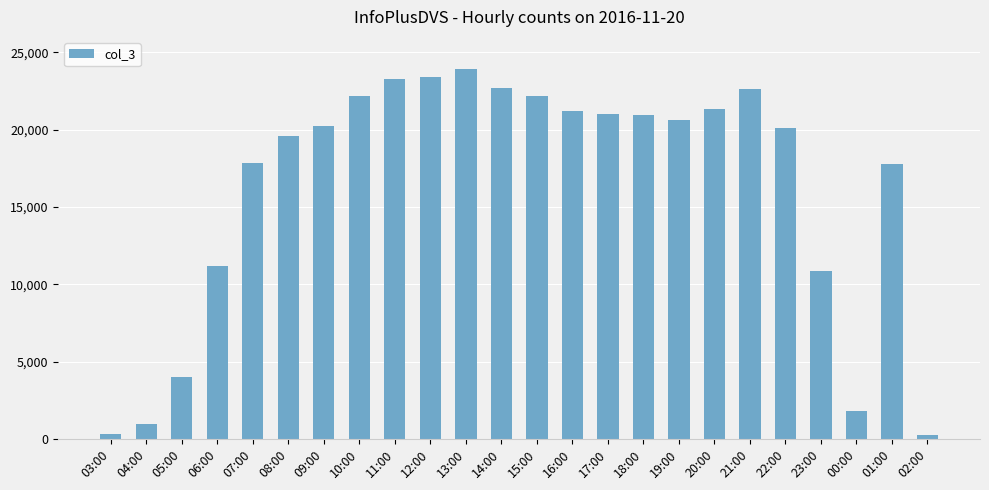

How many data points does each series have?

24